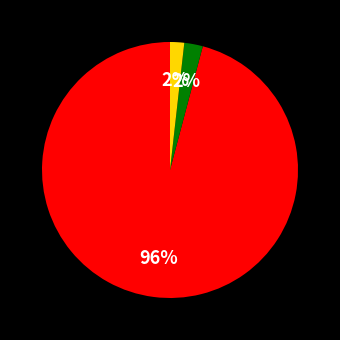

To the nearest percent, what is the difference between the largest and smallest slice percentages?

94%